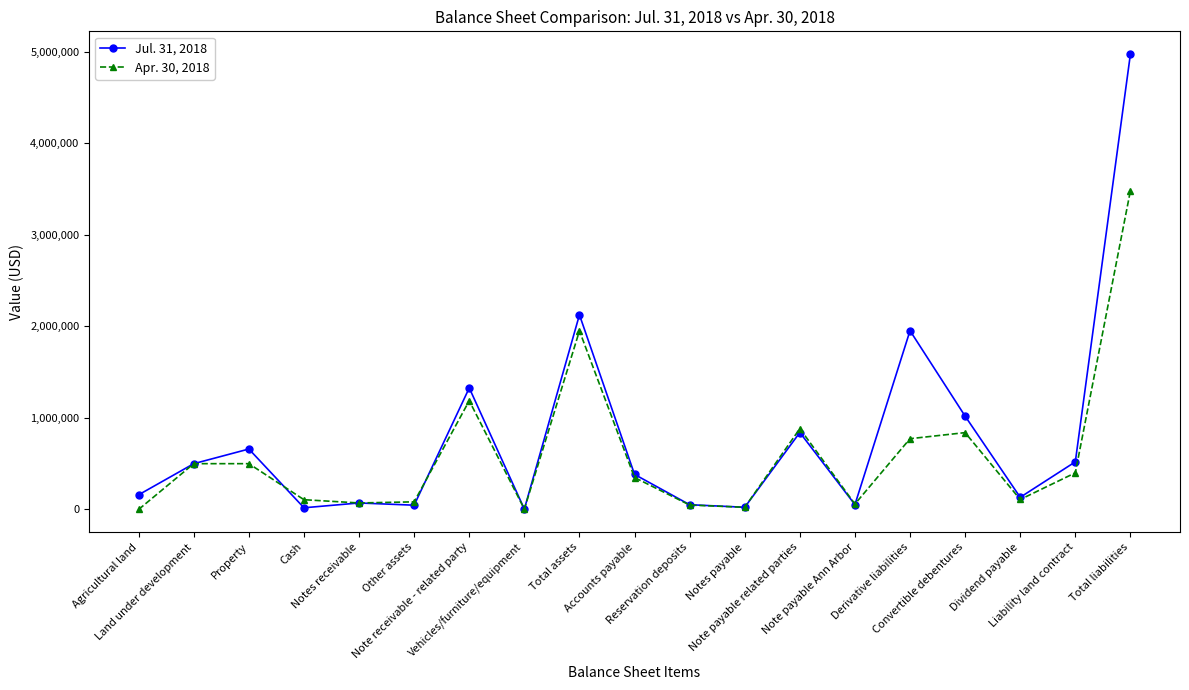

Does the chart have visible grid lines?

No